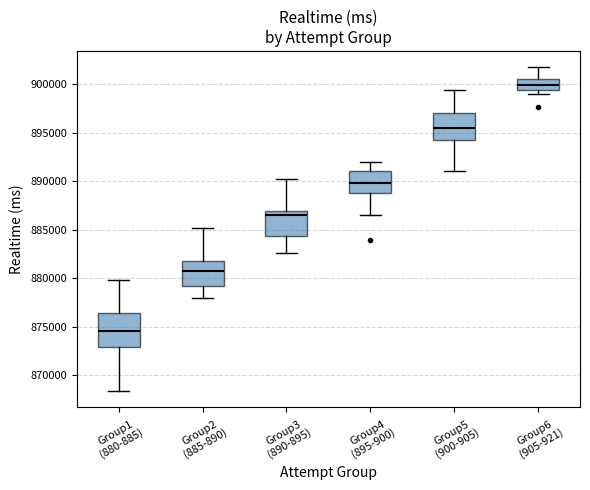

Where does the upper whisker of the box for Group1 (880-885) end on the y-axis? The values are not printed on the chart, so give them approximately, as read against the axis.

880000